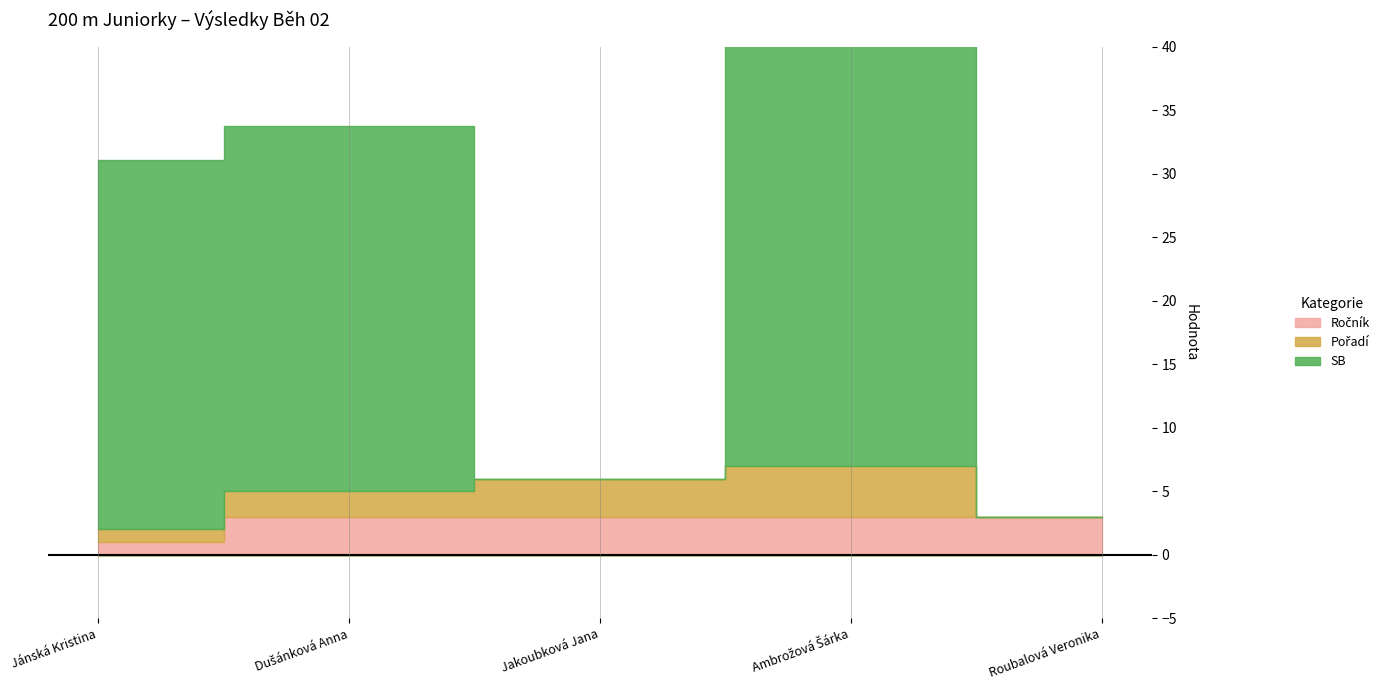

What is the label of the 3rd point from the left?

Jakoubková Jana